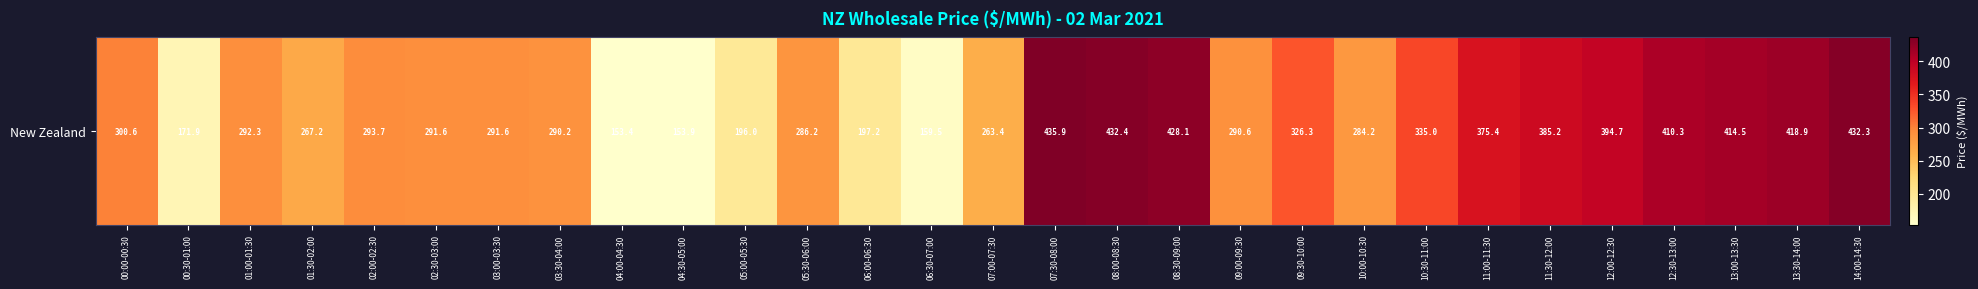

Is it true that the value at 03:30-04:00 is 97.5?

False